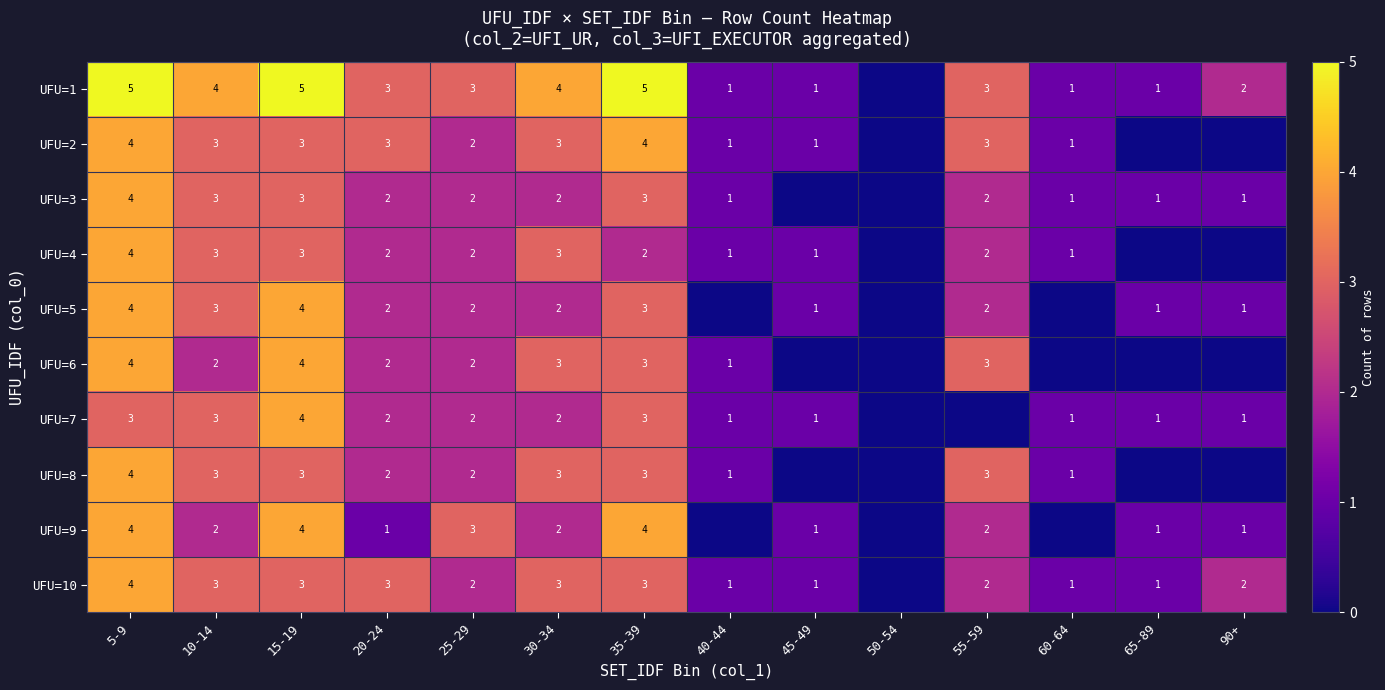

True or false: UFU=9 has a value of 1 at 20-24.

True